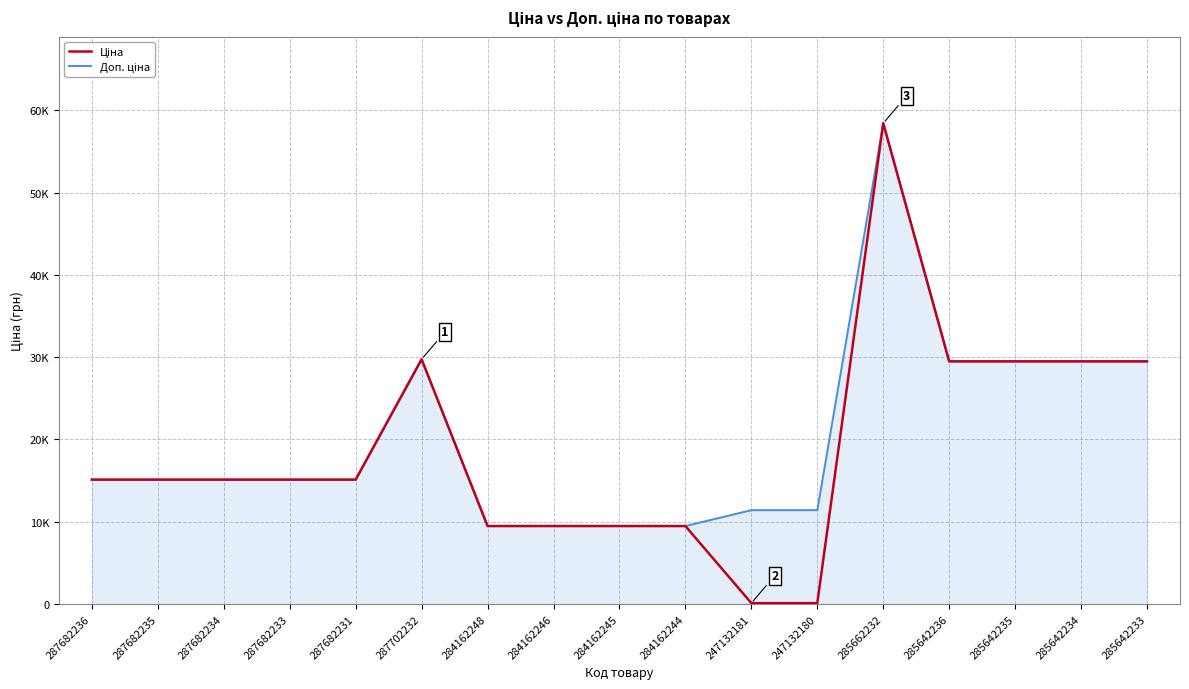

True or false: Ціна and Доп. ціна intersect in this chart.

False